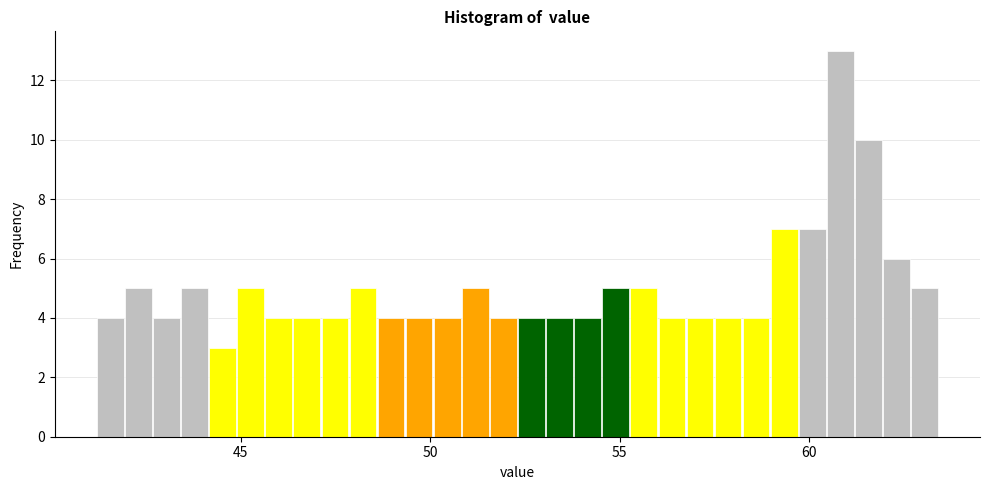

Read against the x-axis, roughly where is the centre of the tallest bar?

61.0